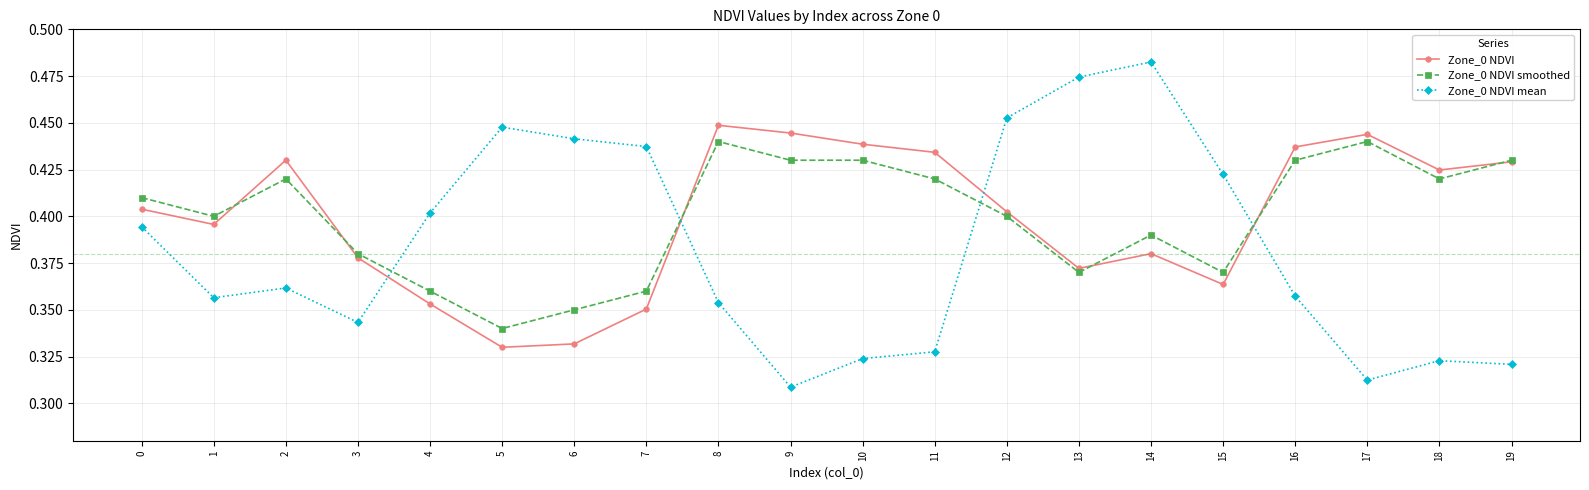

What is the difference between the second highest and second lowest values in the Zone_0 NDVI series?

0.1